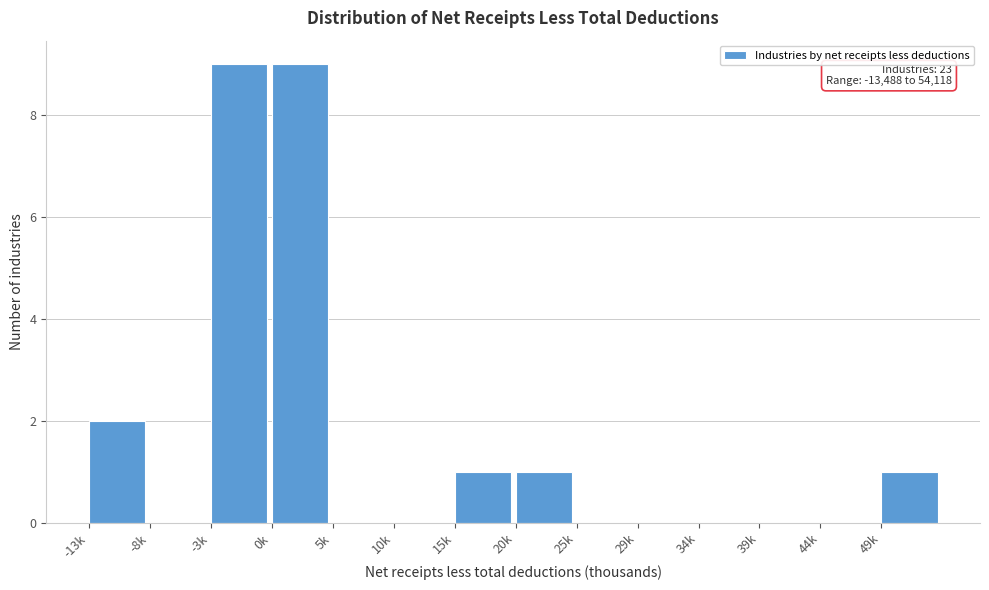

Reading right to left, transcribe all the data shown in this chart.

49k=1	44k=0	39k=0	34k=0	29k=0	25k=0	20k=1	15k=1	10k=0	5k=0	0k=9	-3k=9	-8k=0	-13k=2